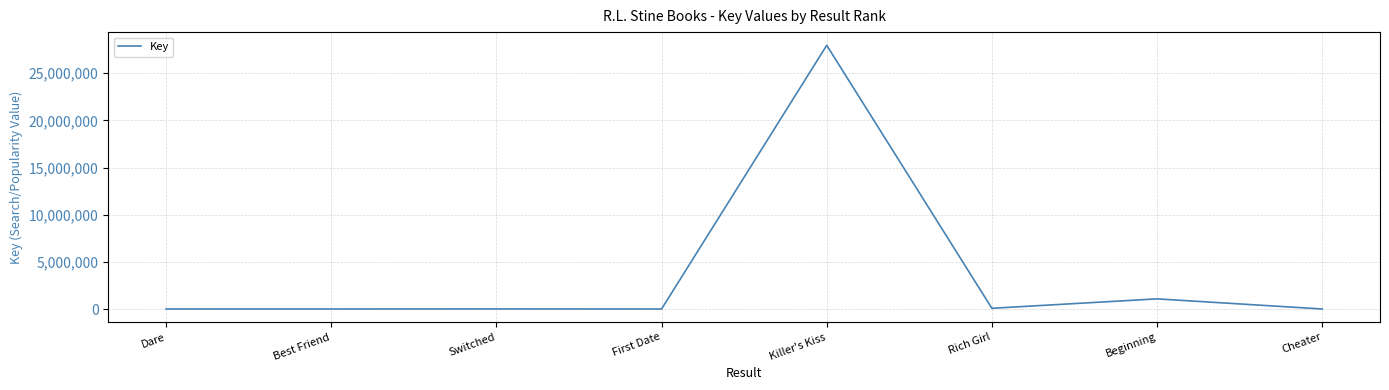

Is it true that the value at Beginning is 1076338?

True